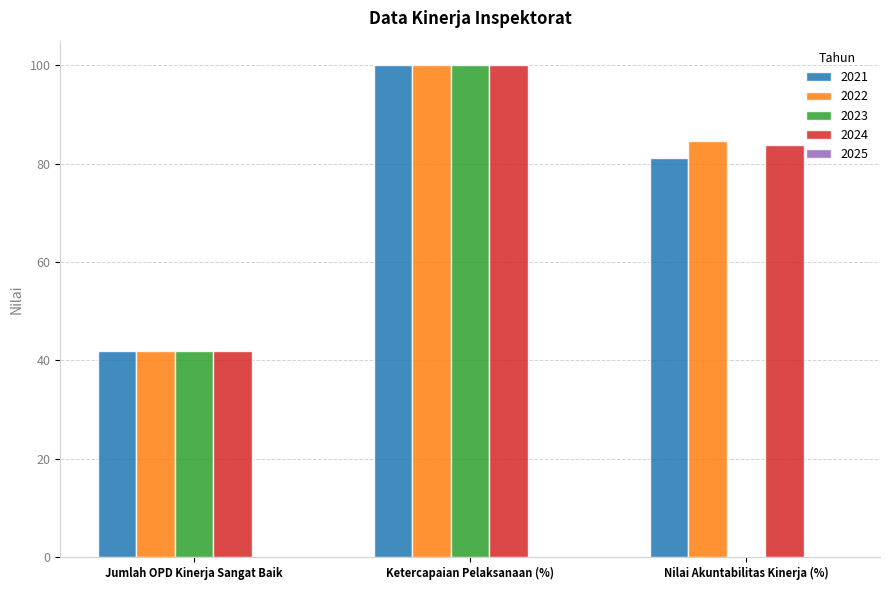

How many values in the 2024 series exceed 83?

2